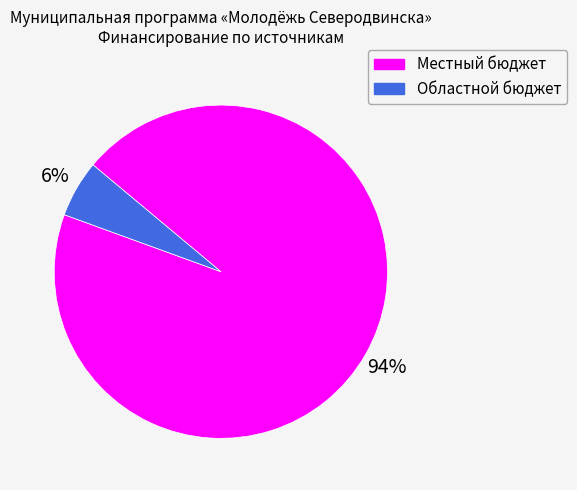

Which slice is the largest?

Местный бюджет